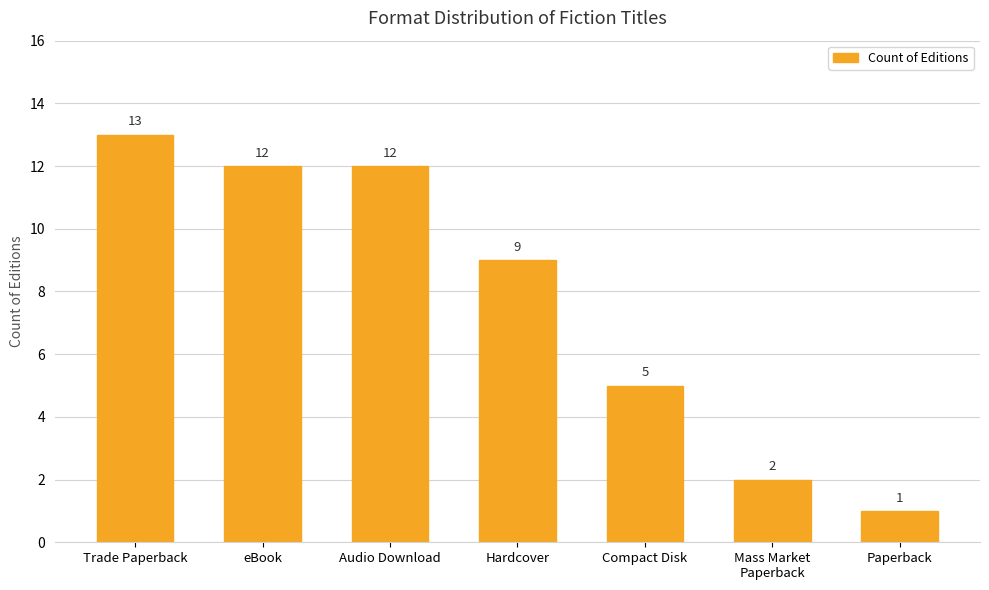

The chart shows a value of 13 at Trade Paperback. True or false?

True